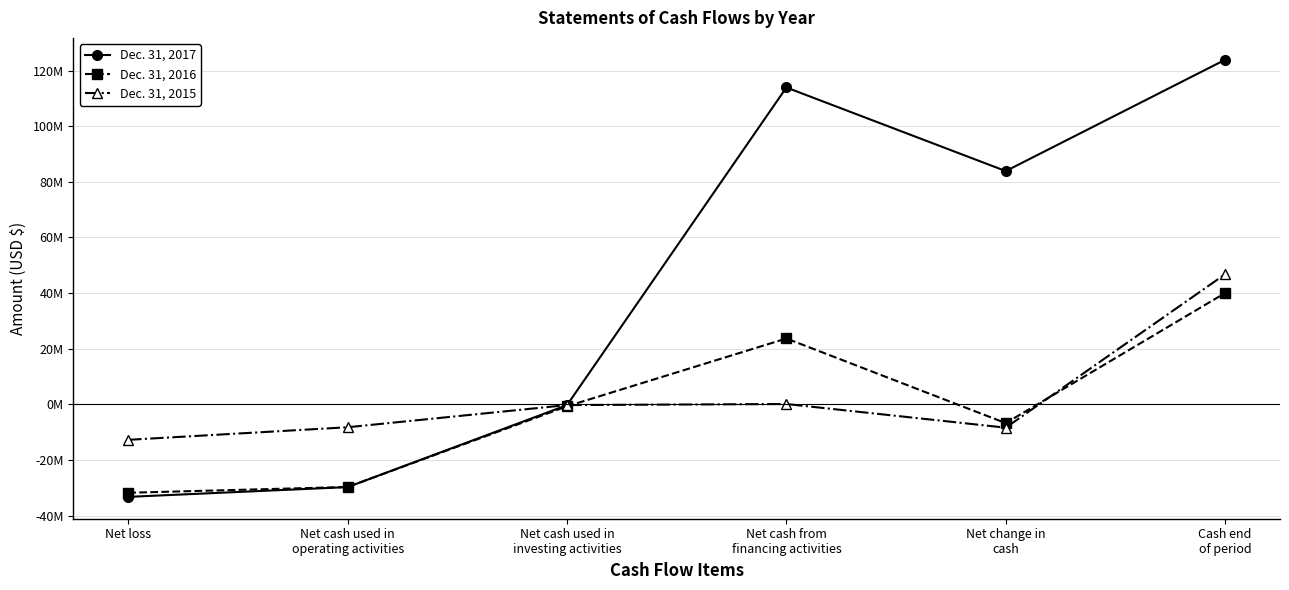

Is the value of Dec. 31, 2016 at Net change in
cash greater than the value of Dec. 31, 2017 at Net loss?

Yes